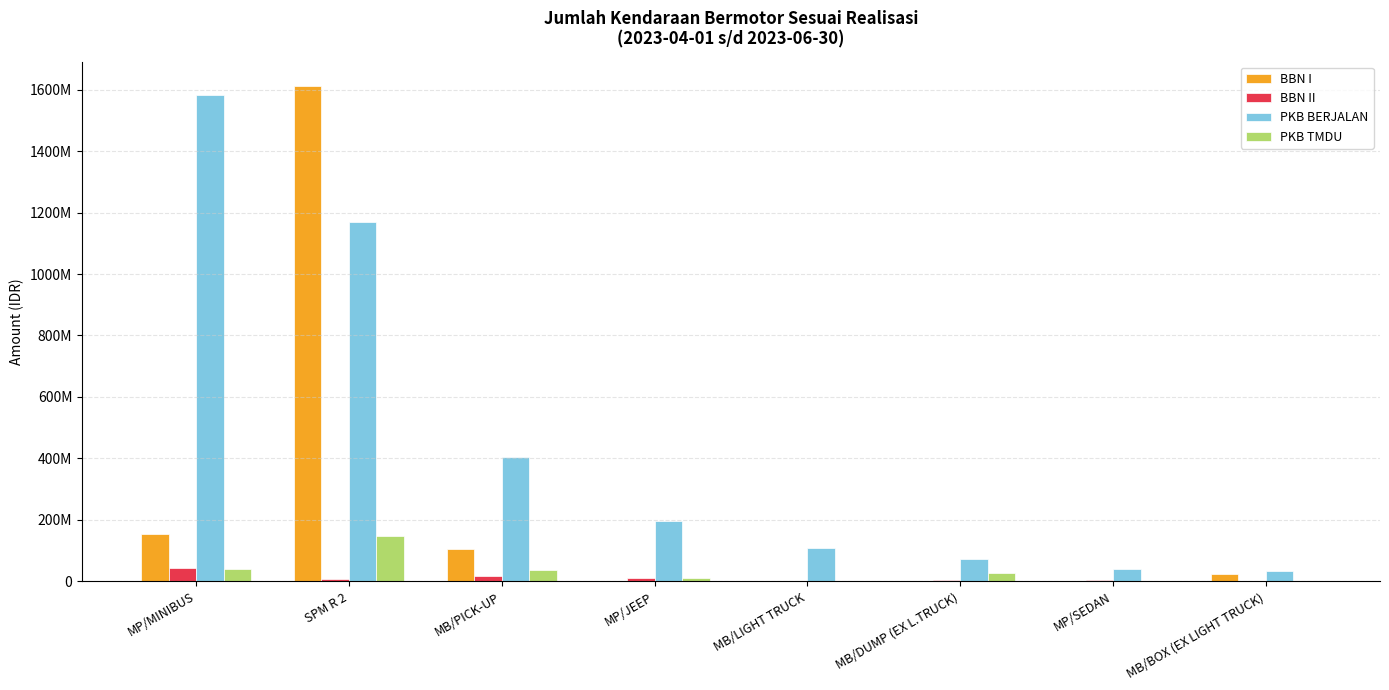

Is it true that PKB BERJALAN equals 273206174 at MP/JEEP?

False